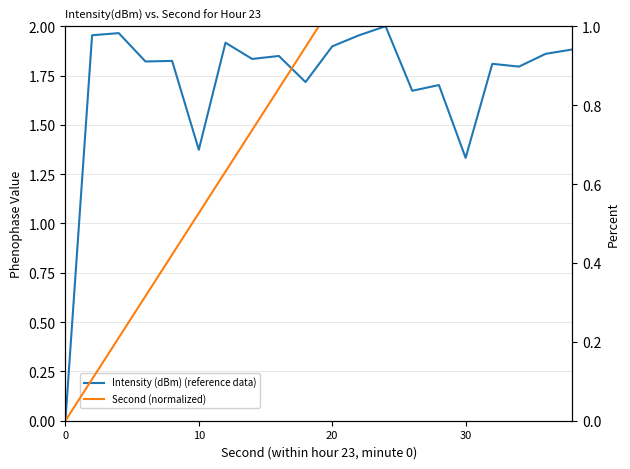

What is the difference between the maximum and minimum values in the Second (normalized) series?

2.0